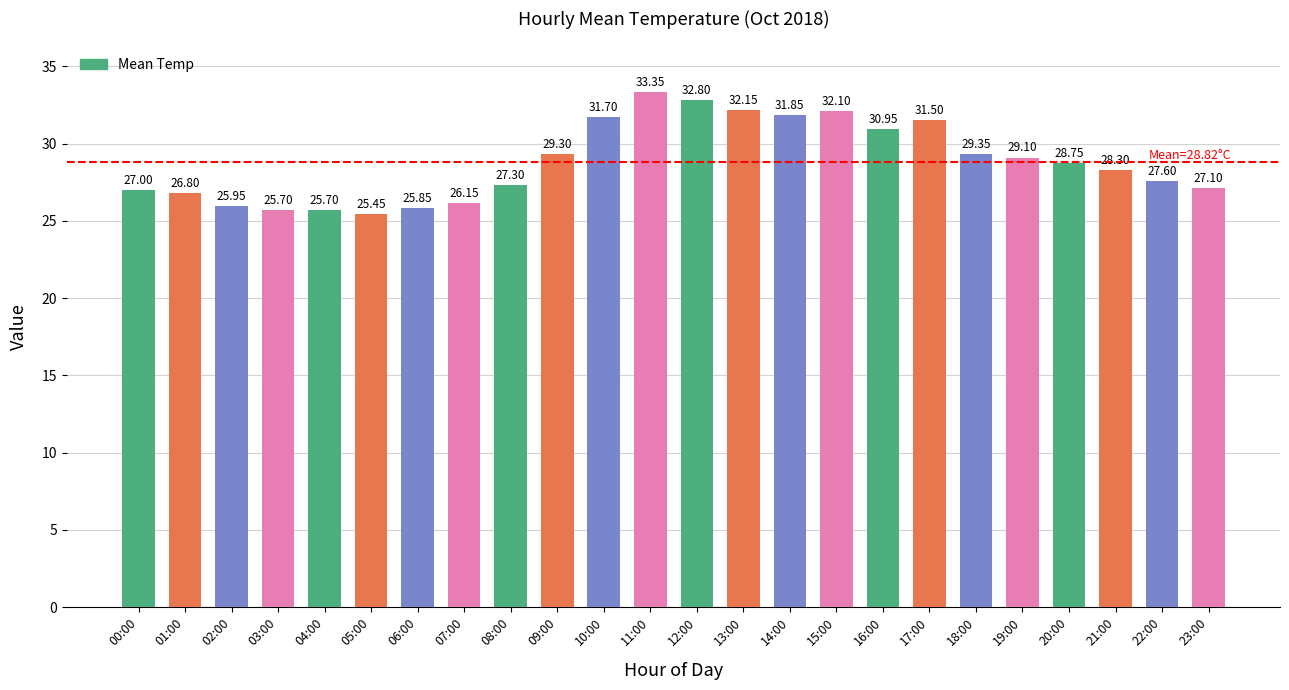

What is the difference between the maximum and minimum values?

7.9